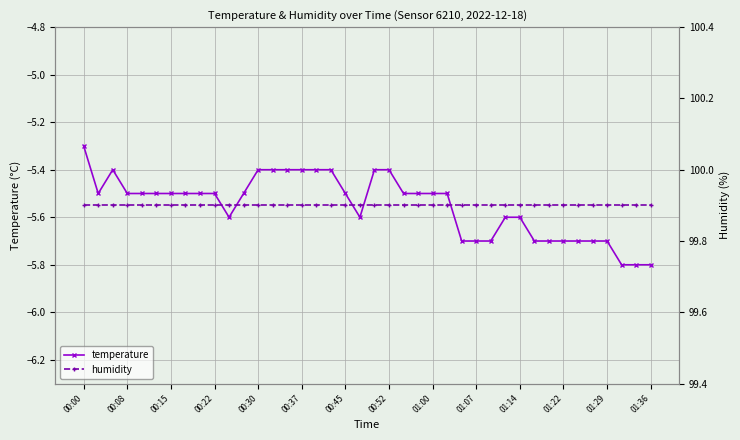

True or false: temperature has a value of -5.5 at 00:22.

True